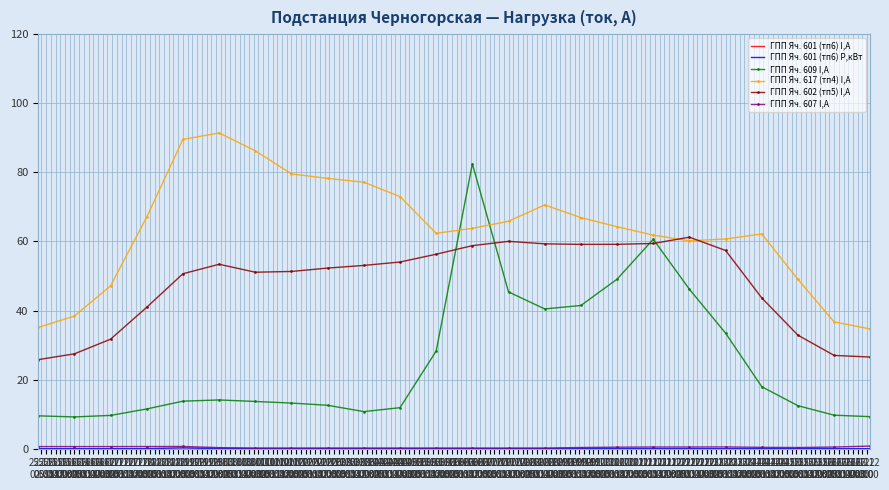

True or false: ГПП Яч. 617 (тп4) I,А and ГПП Яч. 601 (тп6) P,кВт cross at least once.

False